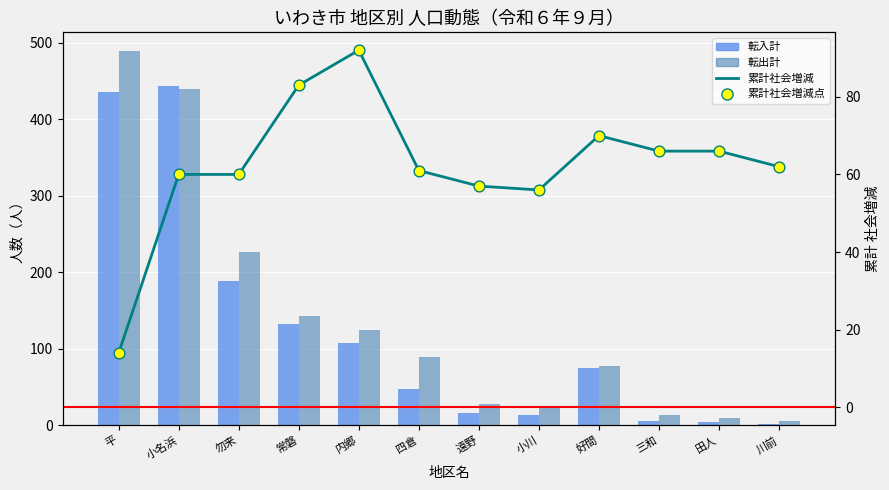

What is the total value across all series at 勿来?

534